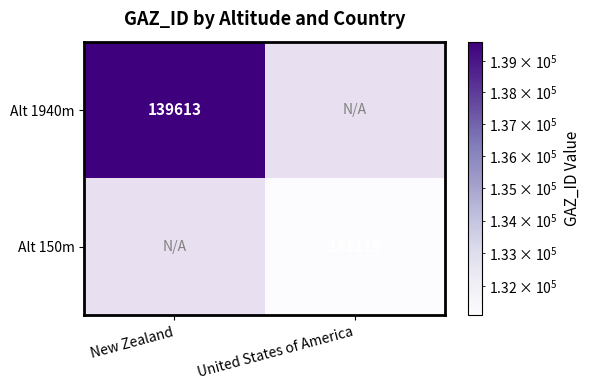

True or false: Alt 150m has a value of 77118 at United States of America.

False